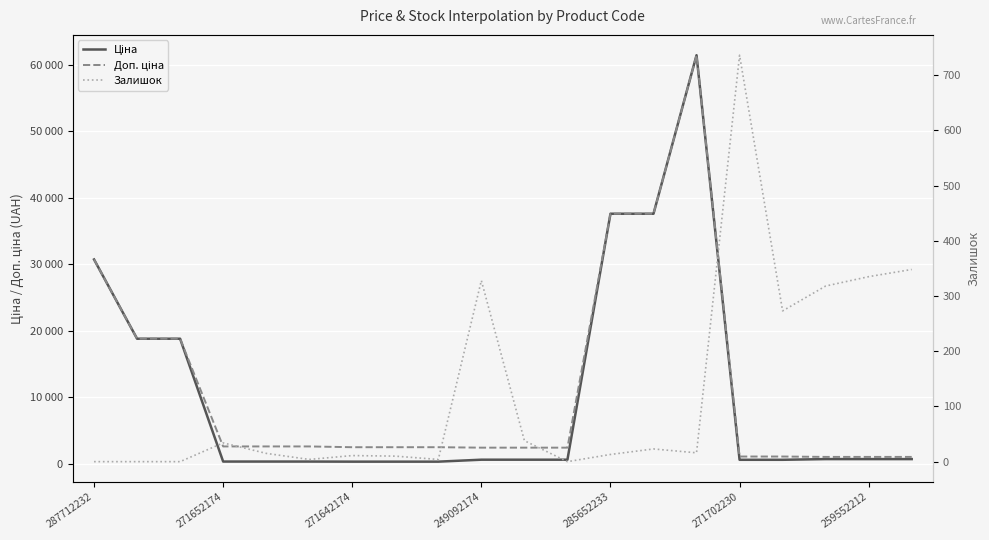

Which series ends up on top after the final intersection of Залишок and Ціна?

Ціна